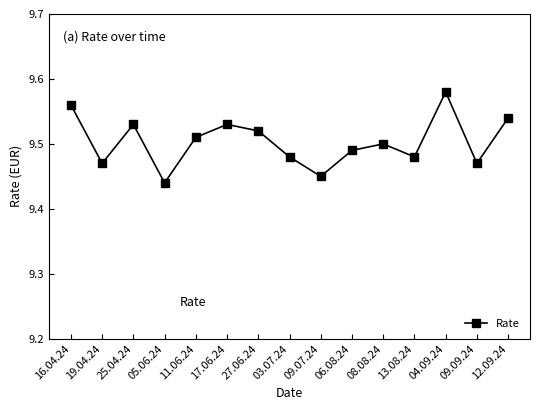

What is the difference between the second highest and minimum values?

0.1